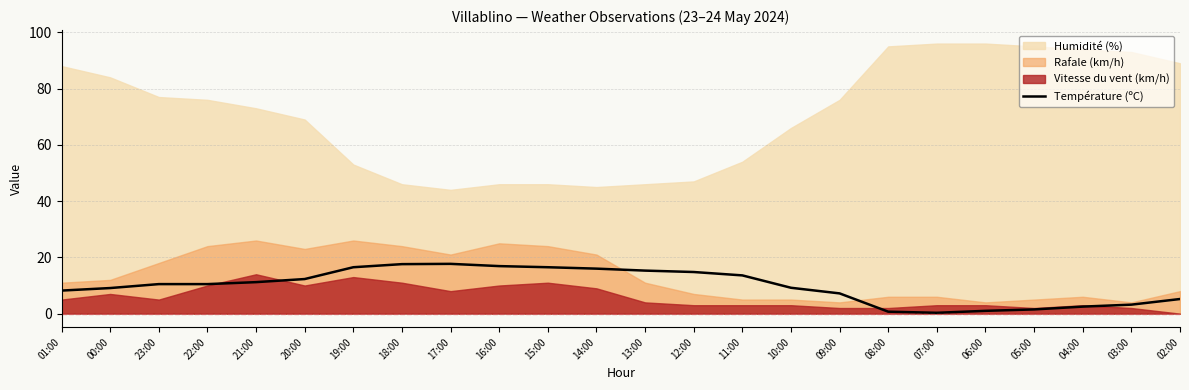

Reading left to right, list all the values displayed in this chart.

01:00=8.2	00:00=9.1	23:00=10.5	22:00=10.5	21:00=11.2	20:00=12.3	19:00=16.5	18:00=17.6	17:00=17.7	16:00=16.9	15:00=16.5	14:00=16.0	13:00=15.3	12:00=14.8	11:00=13.6	10:00=9.2	09:00=7.2	08:00=0.7	07:00=0.3	06:00=1.0	05:00=1.5	04:00=2.5	03:00=3.2	02:00=5.2